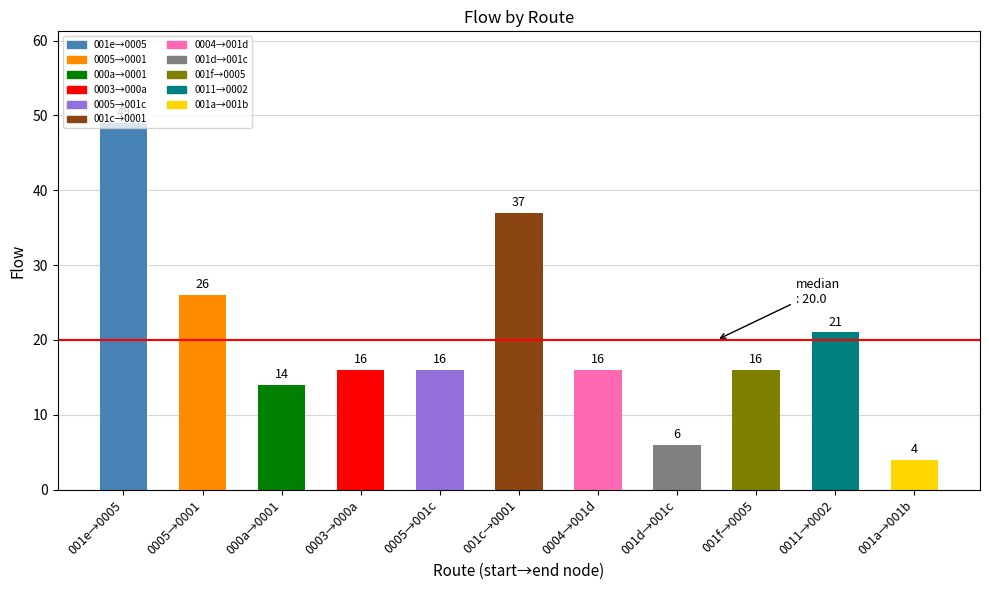

The chart shows a value of 16 at 0004→001d. True or false?

True